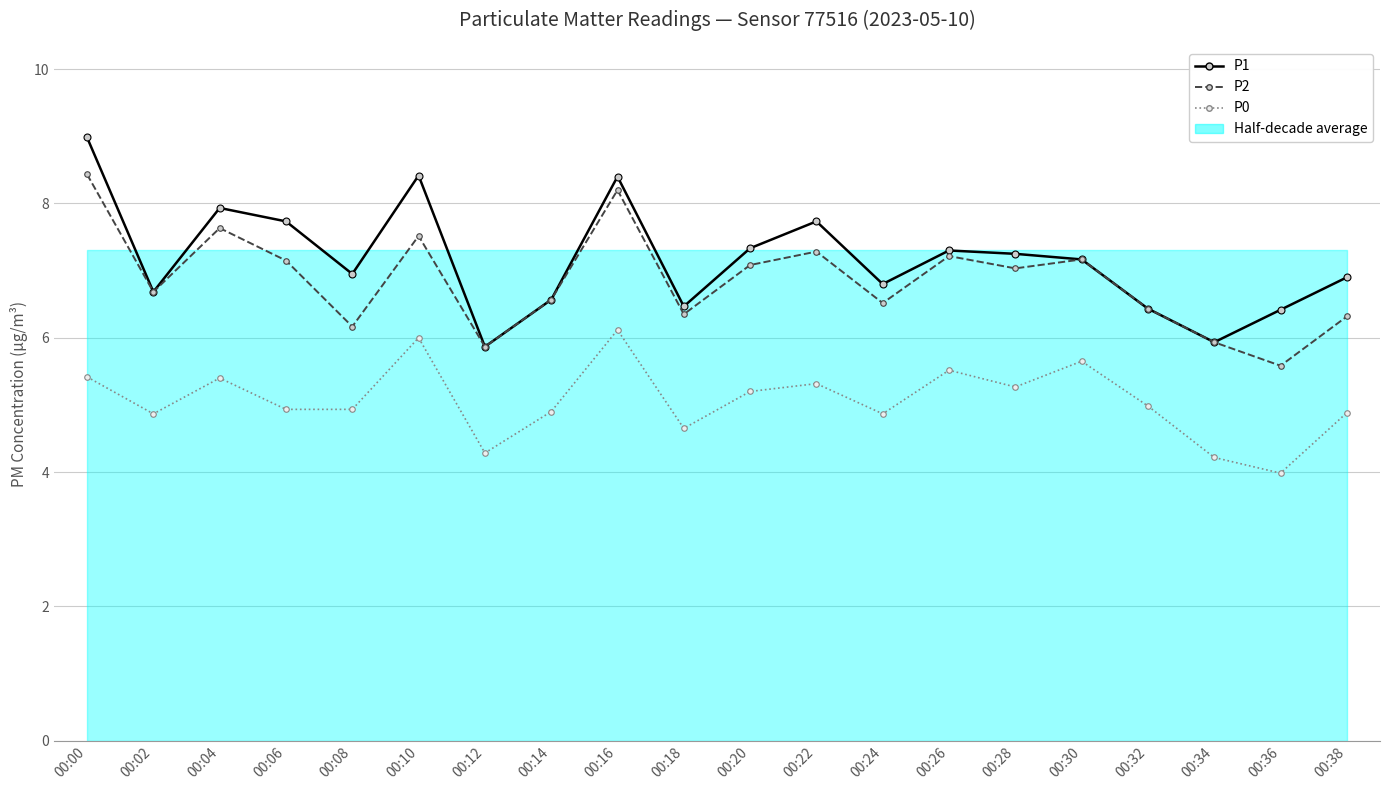

What is the highest value of the P2 series?

8.4